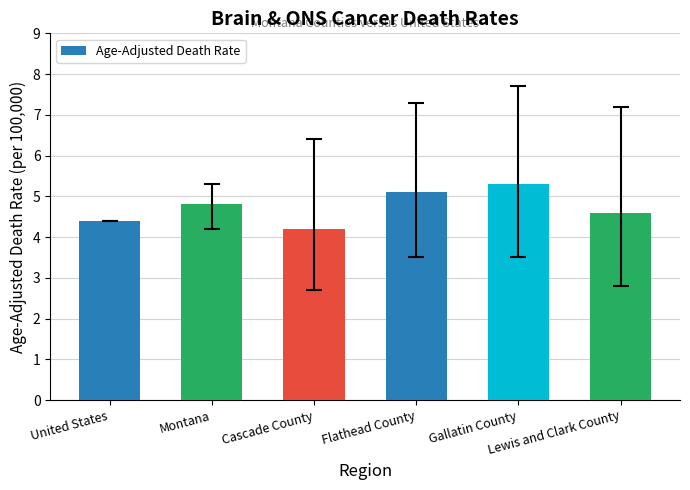

How many bars are there in total?

6